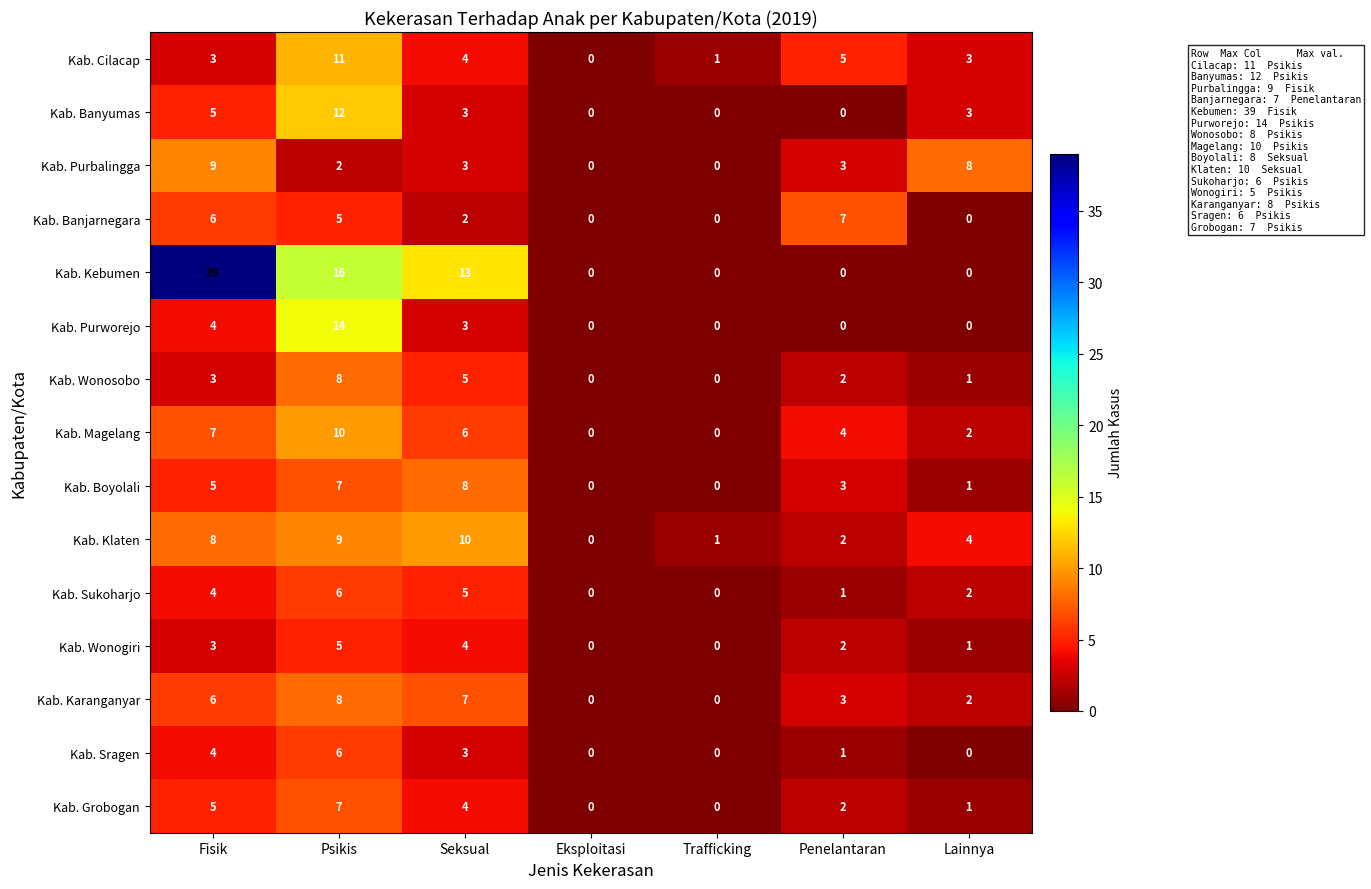

Which series changed the most between Fisik and Eksploitasi?

Kab. Kebumen